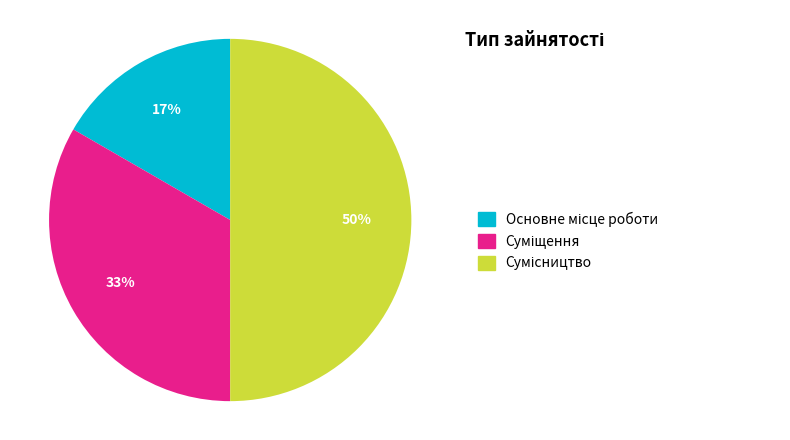

To the nearest percent, what is the average slice percentage?

33%